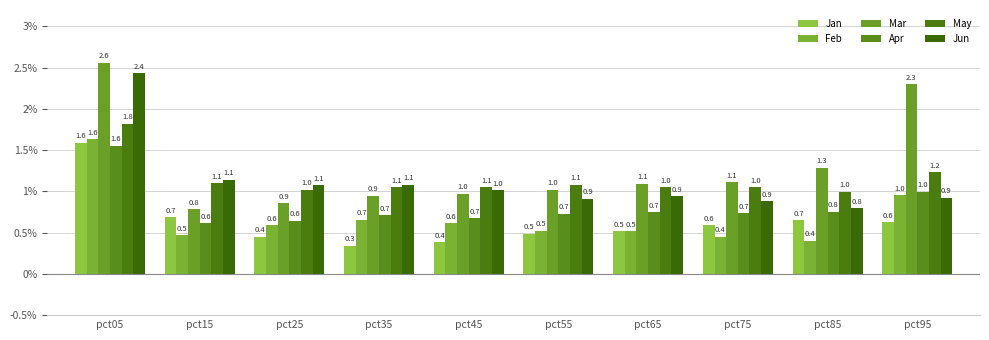

What is the approximate value of Mar at pct55?

1.0